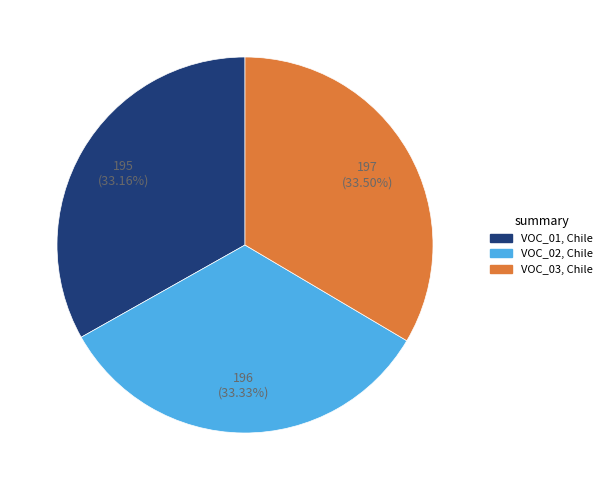

Is there any slice that represents more than half of the pie?

No